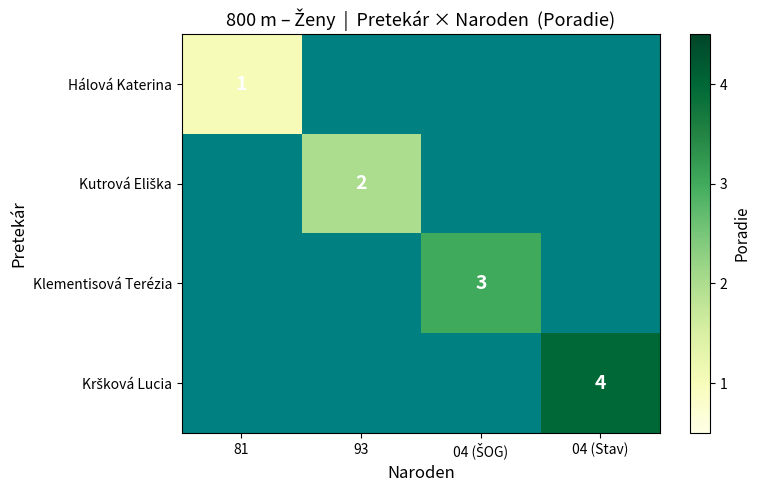

Which has a higher value, 04 (ŠOG) or 81?

81